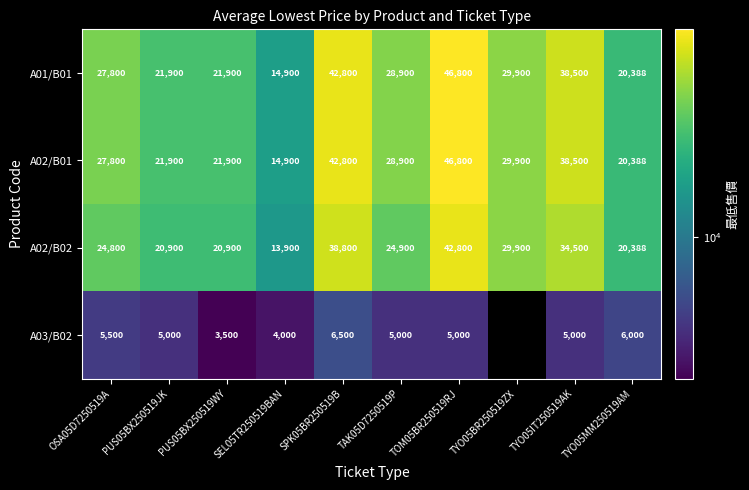

How many values in the A01/B01 series are below 28900?

5